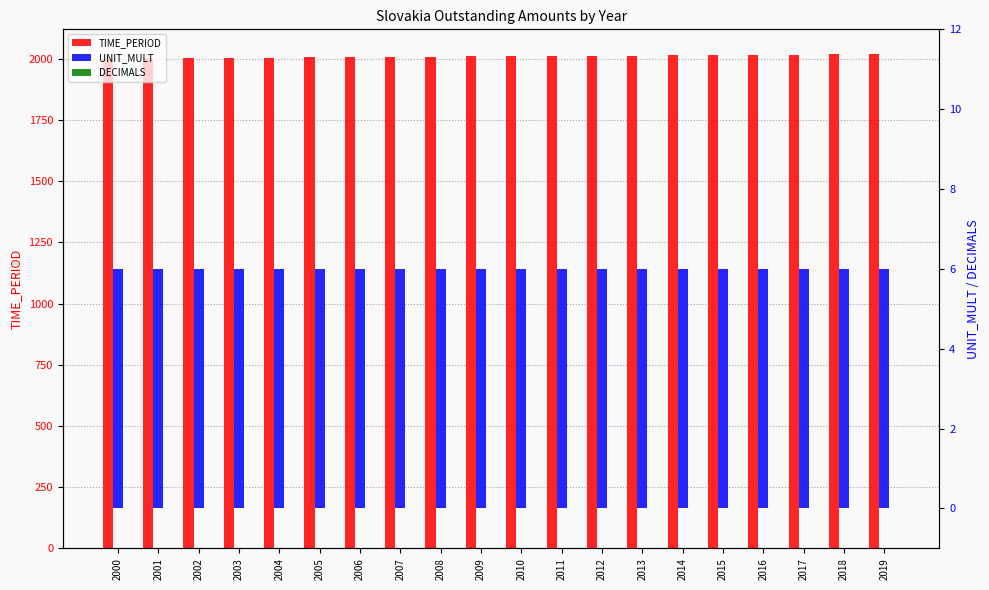

At which label is DECIMALS closest to 0?

2000